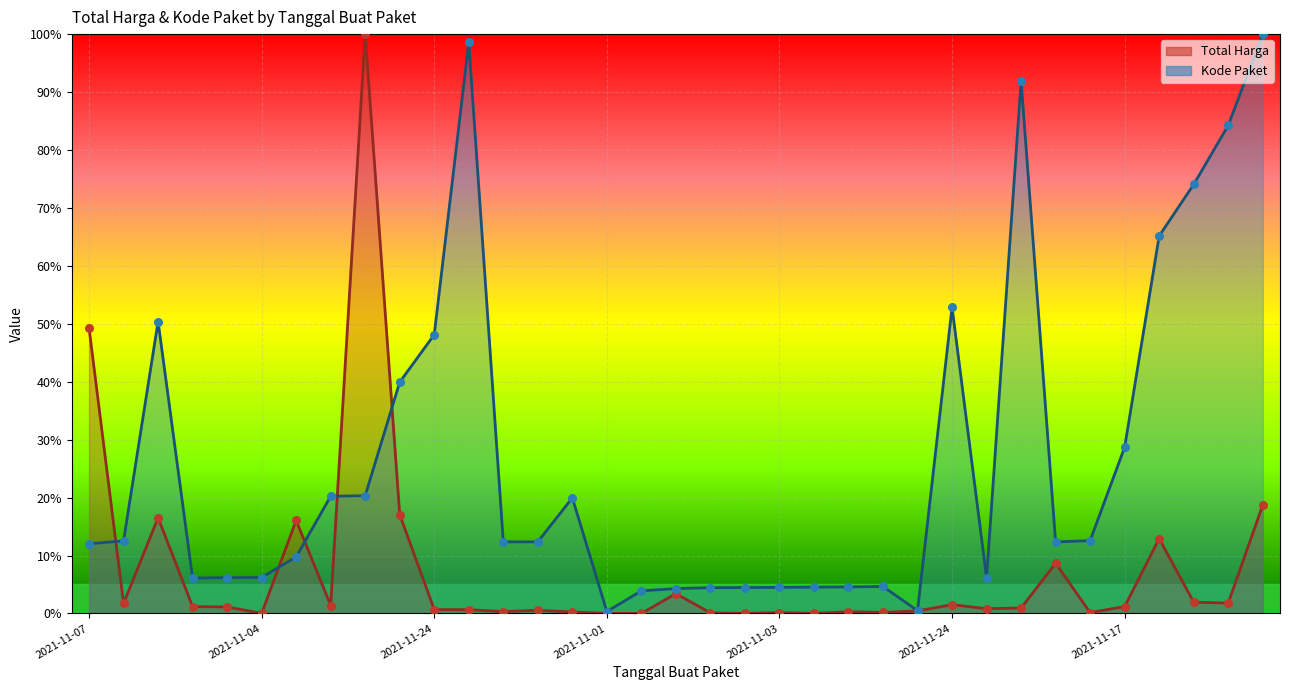

Which series contains the highest Y value?

Total Harga